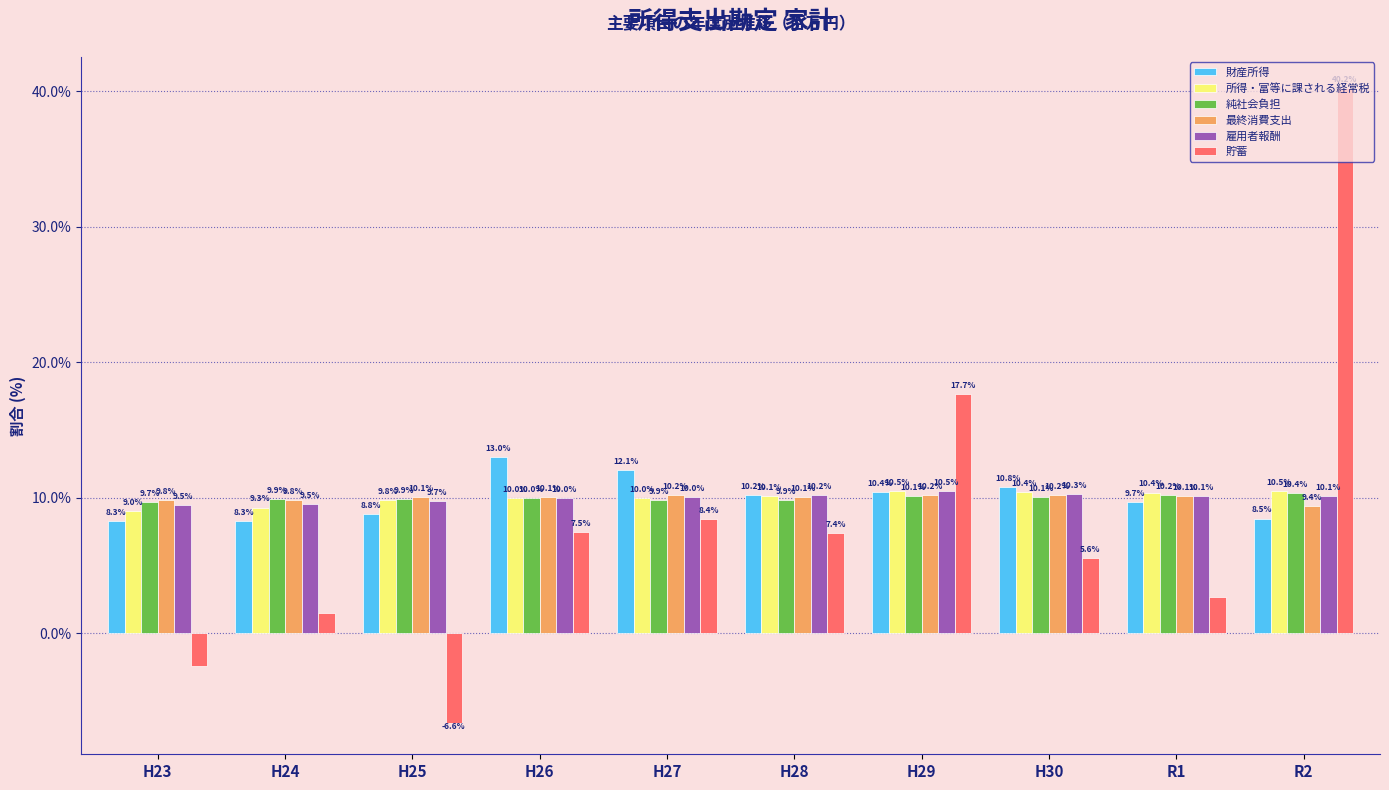

What is the approximate value of 貯蓄 at H28?

7.4